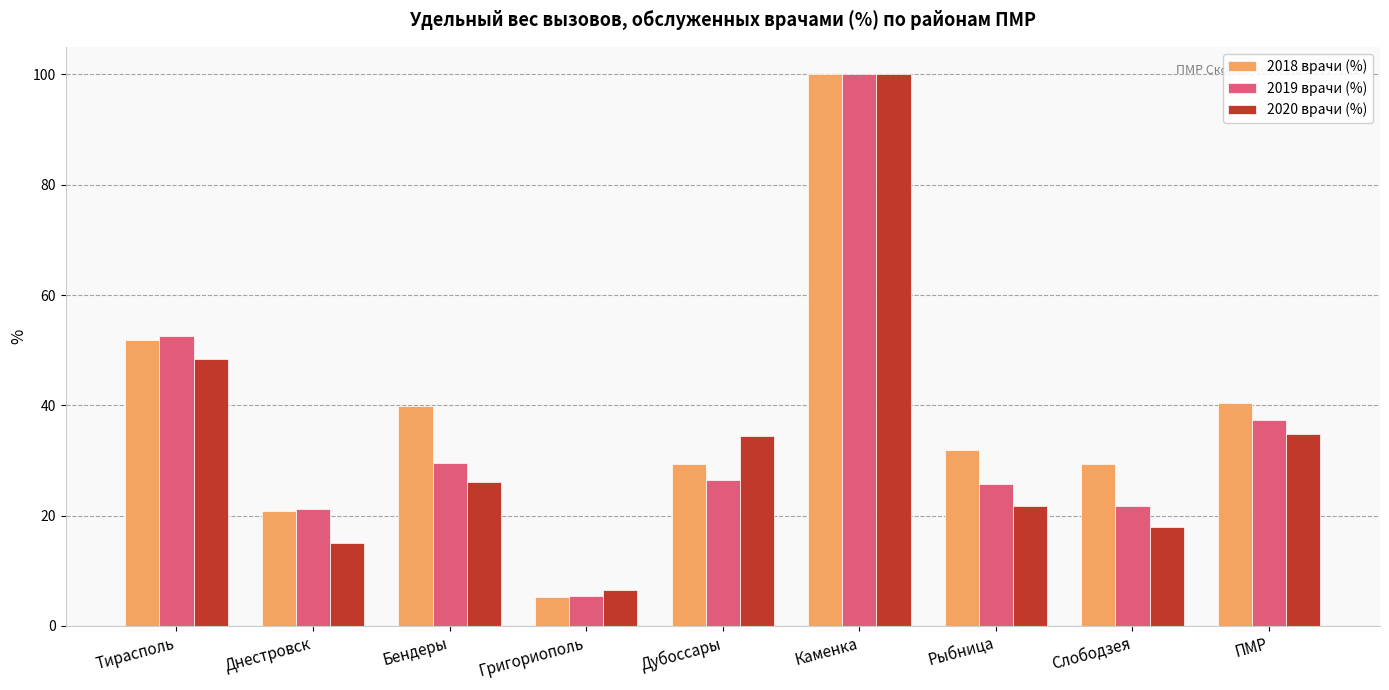

What is the difference between the maximum and minimum values in the 2020 врачи (%) series?

93.4